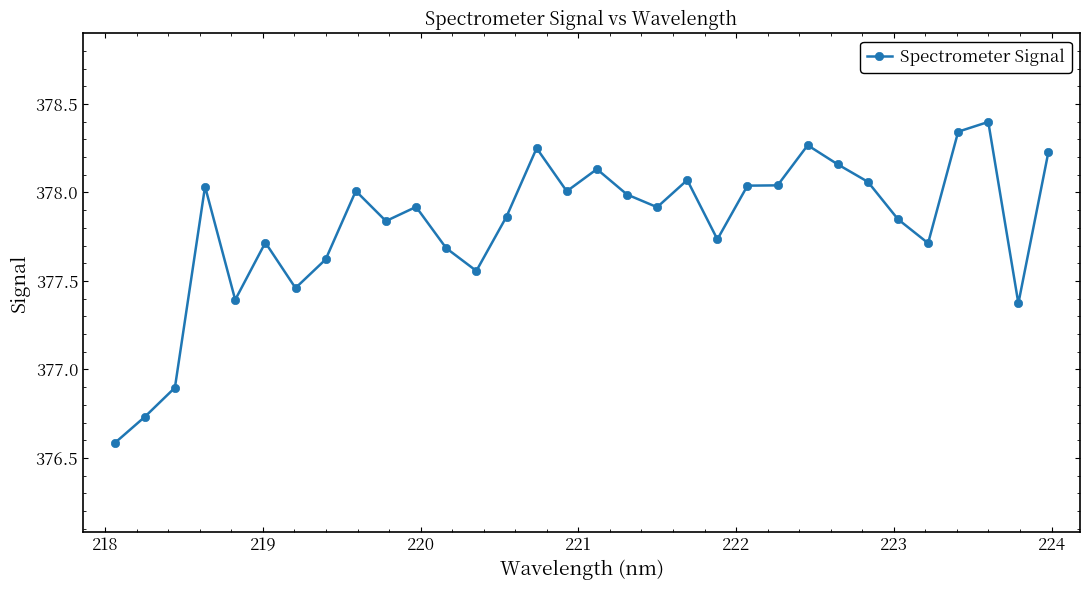

How many lines are shown in the chart?

1